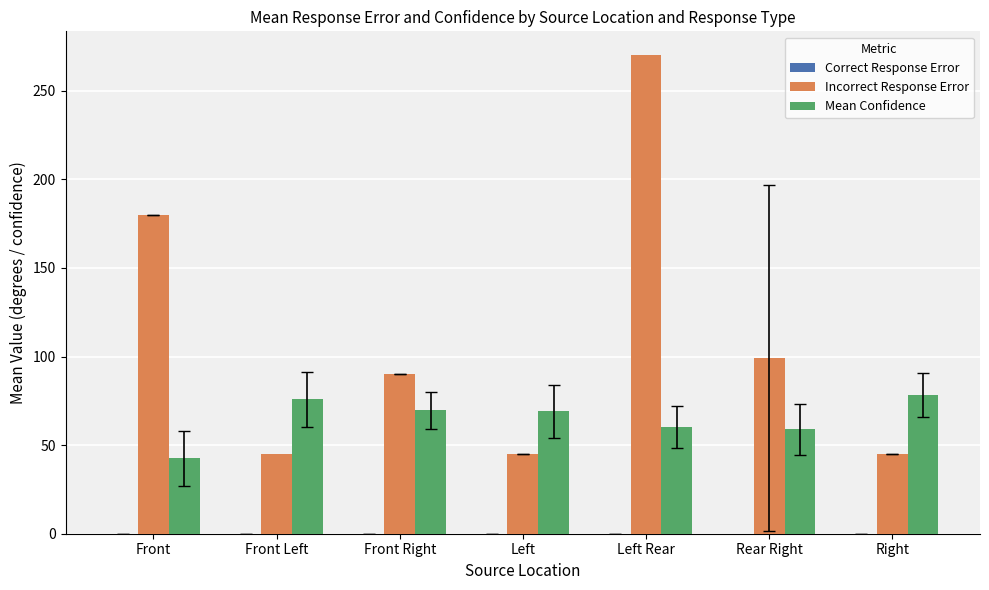

What is the spread (max minus min) of values at Front Right?

20.3